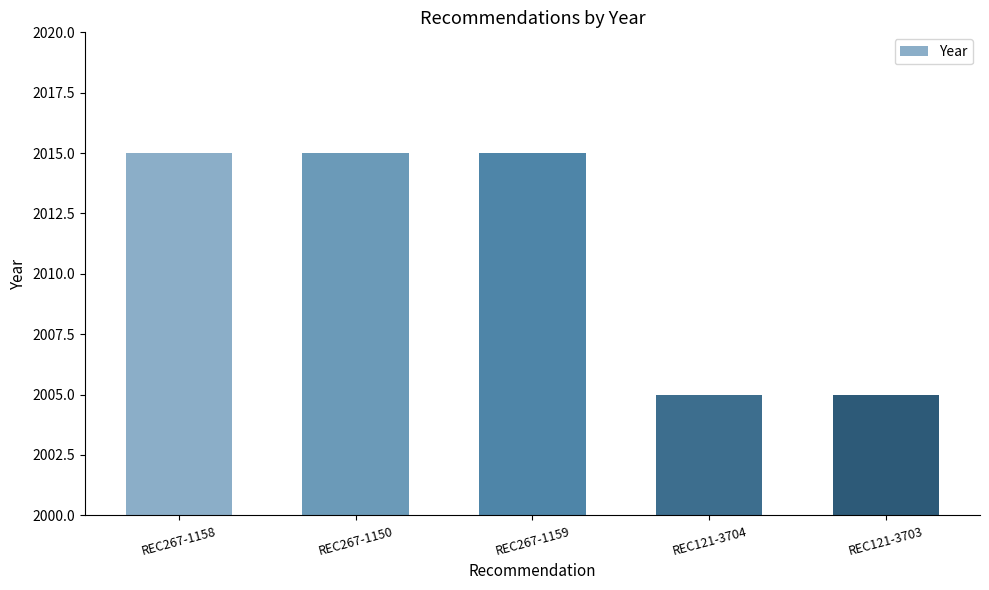

Reading right to left, extract all data points from this chart.

REC121-3703=2005	REC121-3704=2005	REC267-1159=2015	REC267-1150=2015	REC267-1158=2015